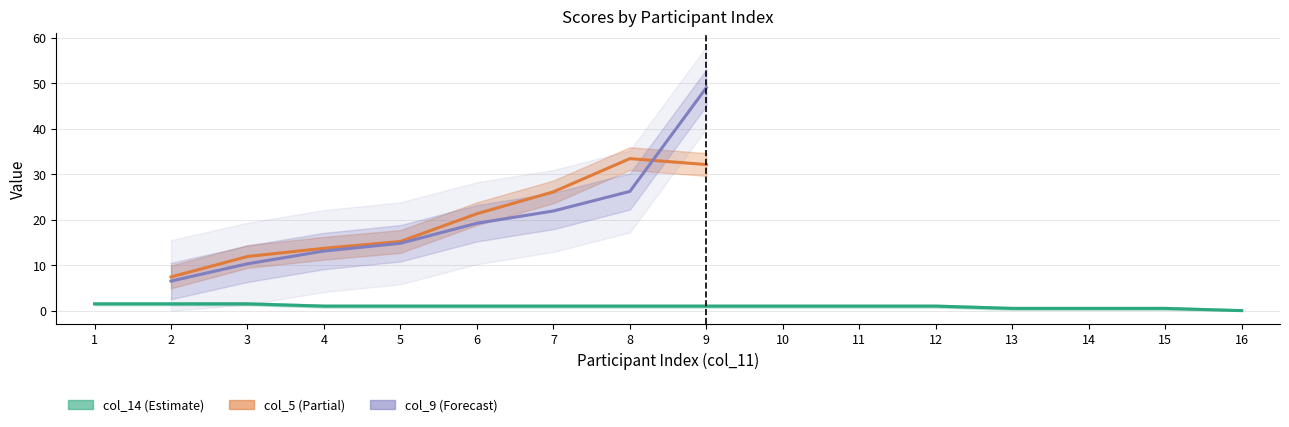

The value of col_14 at 6 is 1.0. True or false?

True